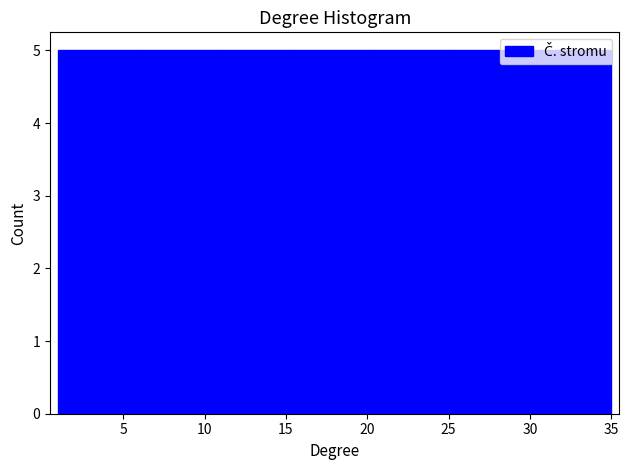

Reading left to right, list every bar in this chart as the range it spans on the x-axis followed by its height. Neither the bar edges nor the heights are printed on the chart, so give them approximately, as read against the axes.

1.0 to 6.0: 5
6.0 to 10.5: 5
10.5 to 15.5: 5
15.5 to 20.5: 5
20.5 to 25.5: 5
25.5 to 30.0: 5
30.0 to 35.0: 5